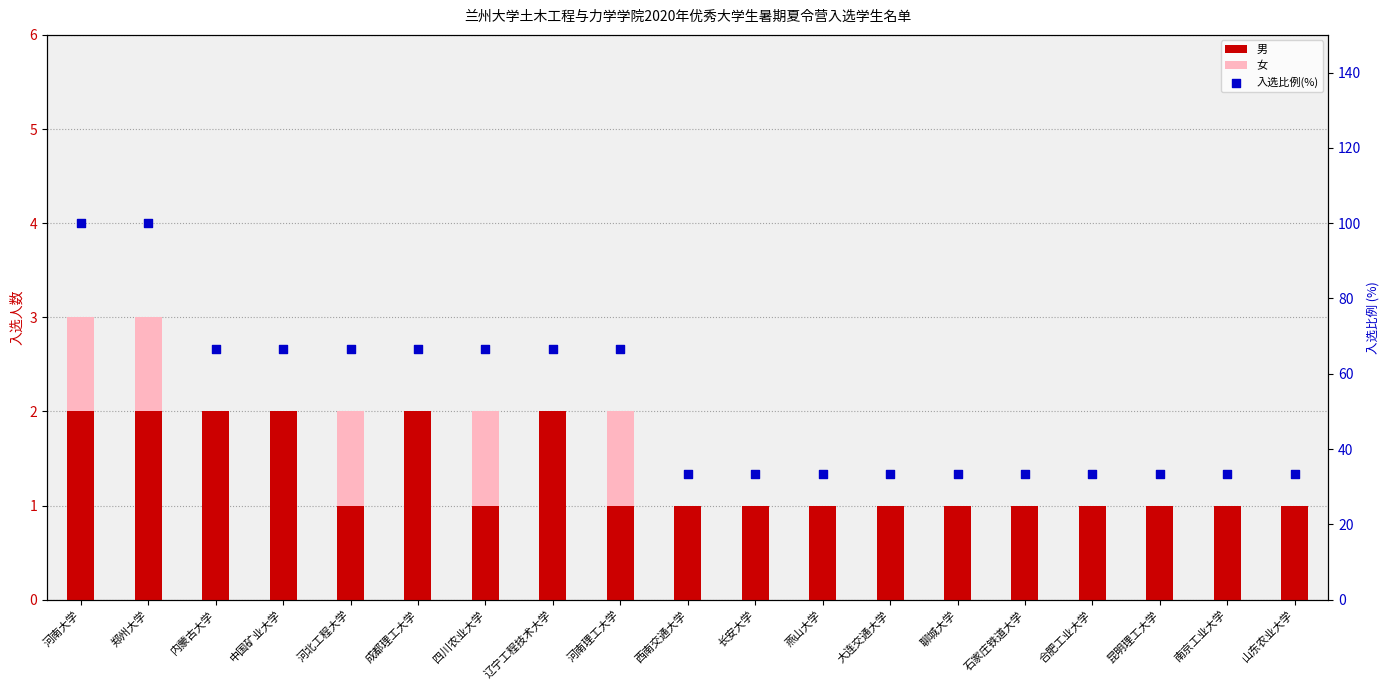

Which series contains the lowest Y value?

女